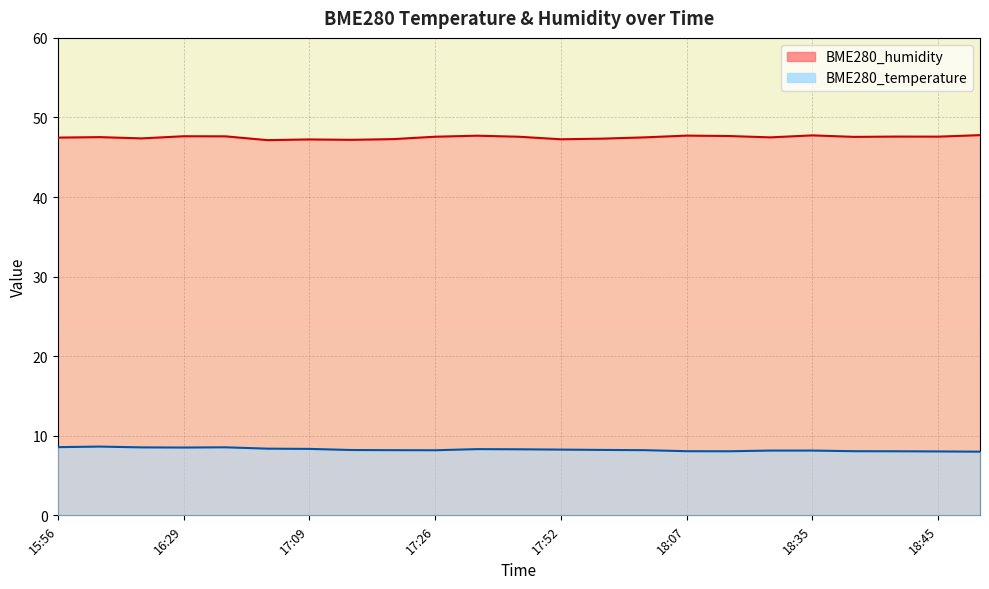

What is the difference between the maximum and minimum values in the BME280_humidity series?

0.6